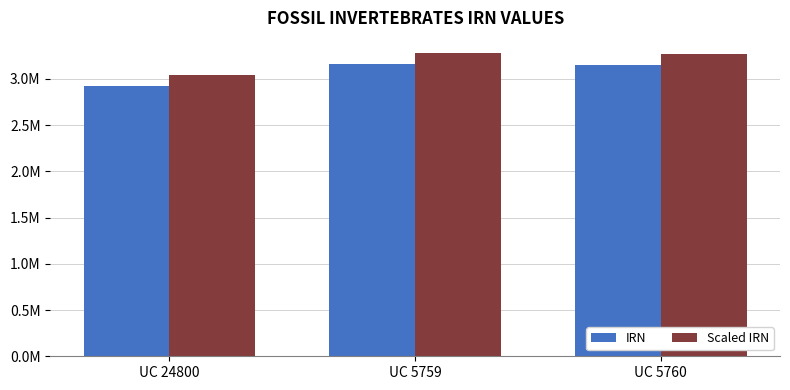

What is the label of the 3rd bar from the right?

UC 24800